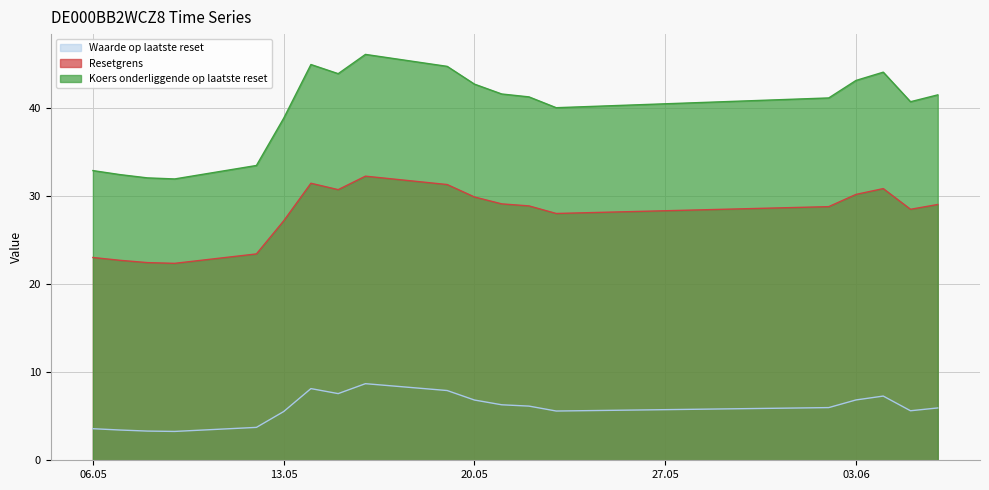

Which category has the highest value across all series?

2025-05-16